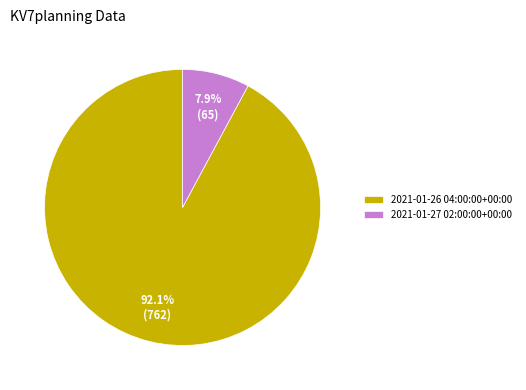

What is the ratio of the value at 2021-01-26 04:00:00+00:00 to the value at 2021-01-27 02:00:00+00:00?

11.7